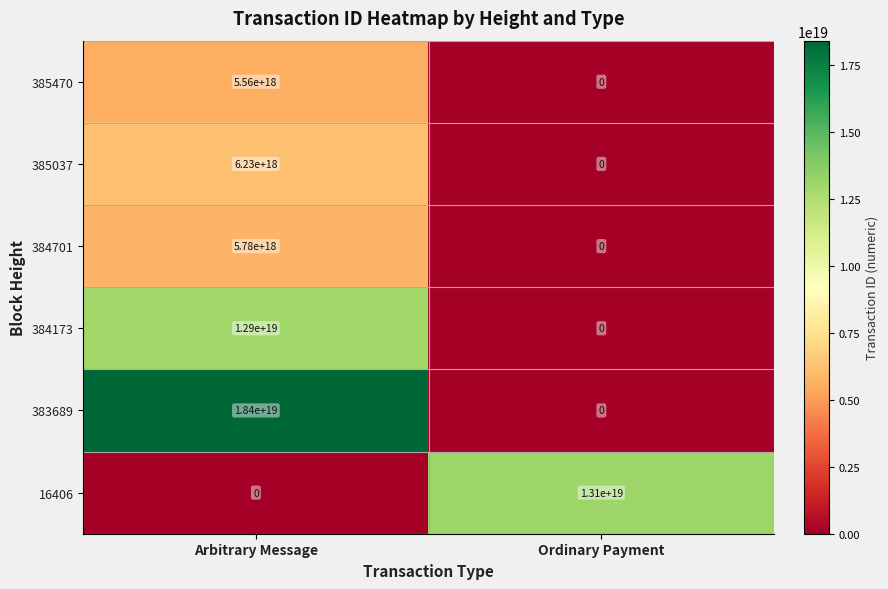

Which category has the highest value in the 384701 series?

Arbitrary Message